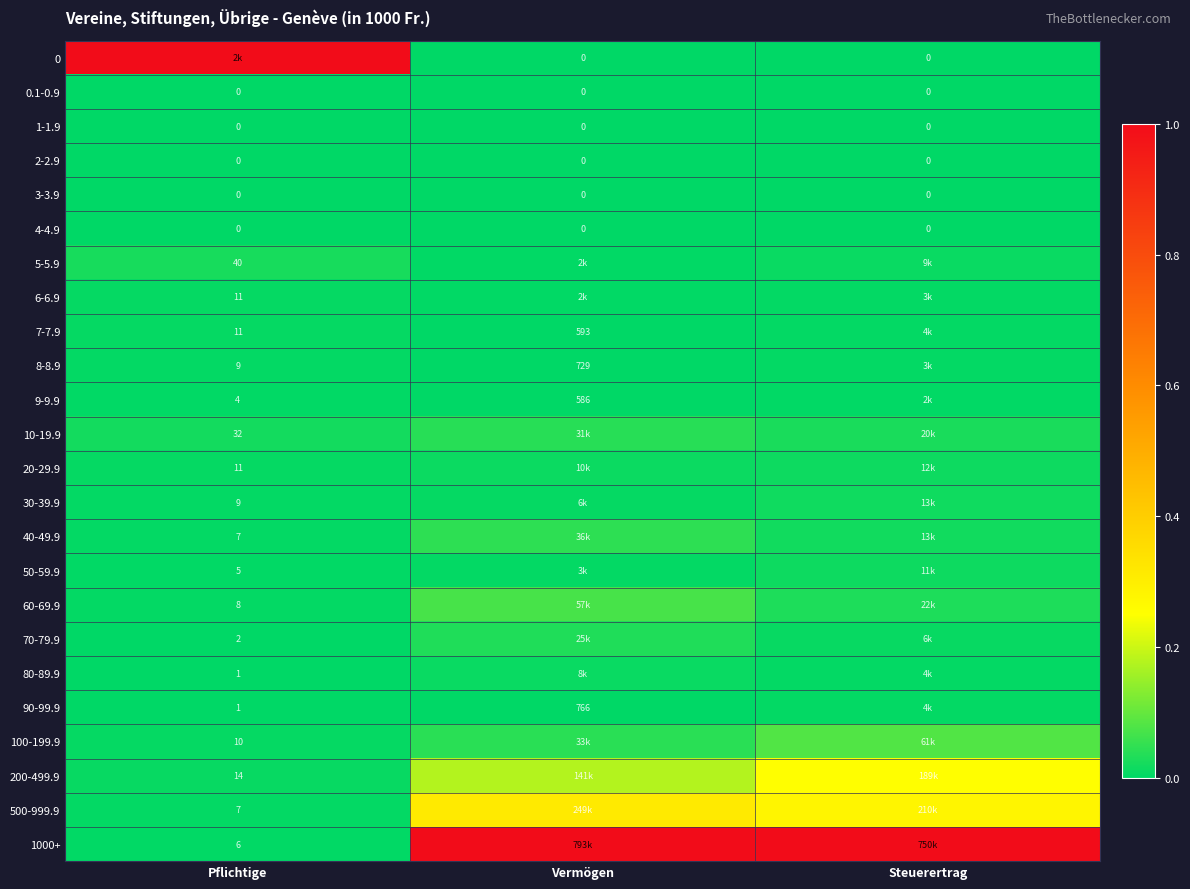

Is the value of 200-499.9 at Steuerertrag greater than the value of 8-8.9 at Vermögen?

Yes